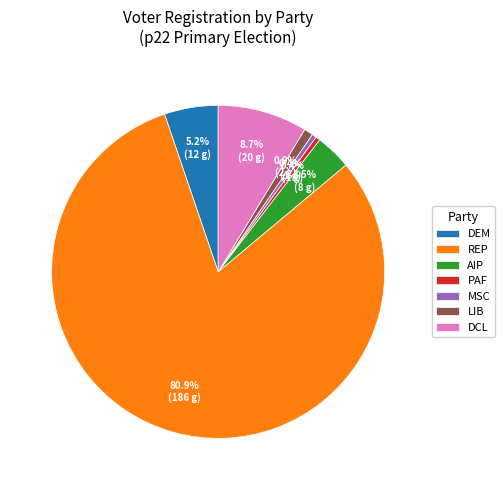

Is there a majority slice in this chart?

Yes